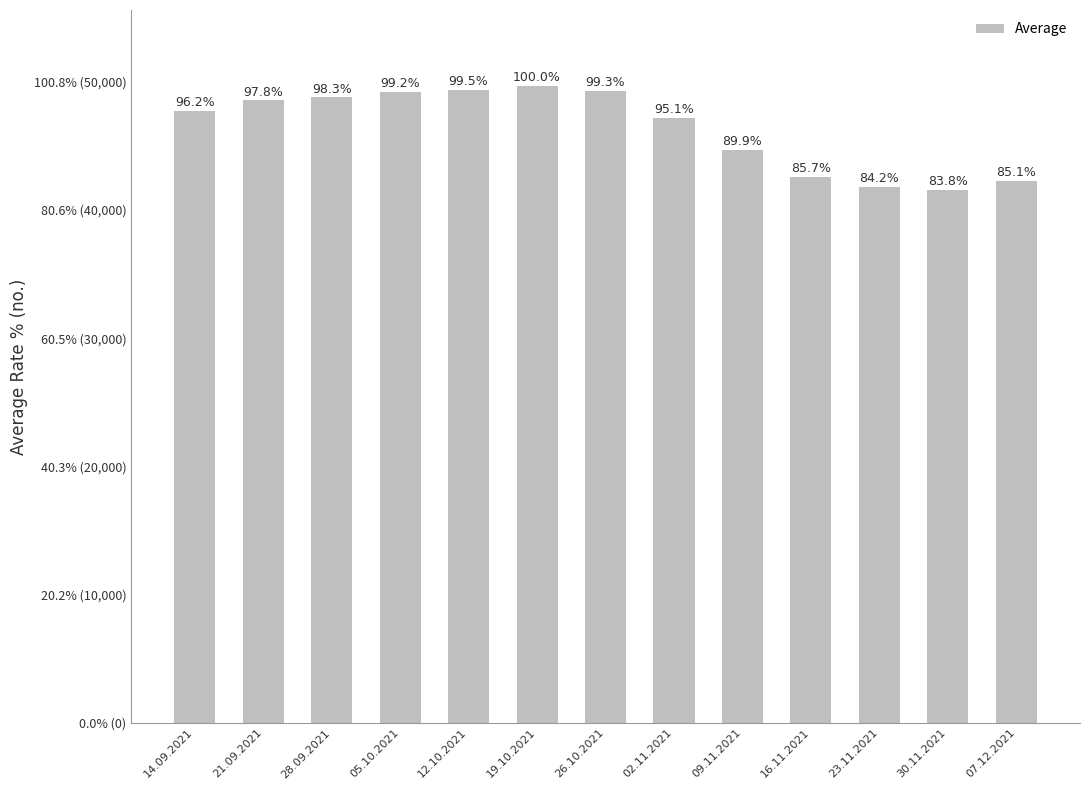

Which label corresponds to the largest value in the chart?

19.10.2021